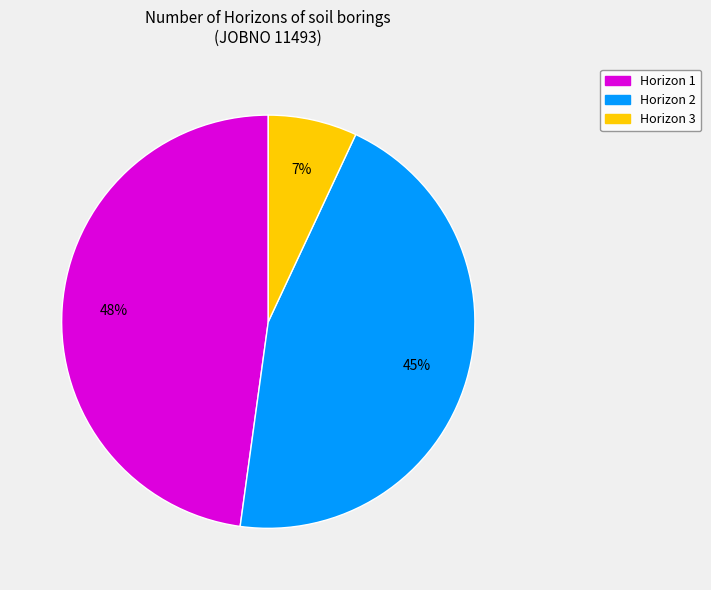

Is there a majority slice in this chart?

No